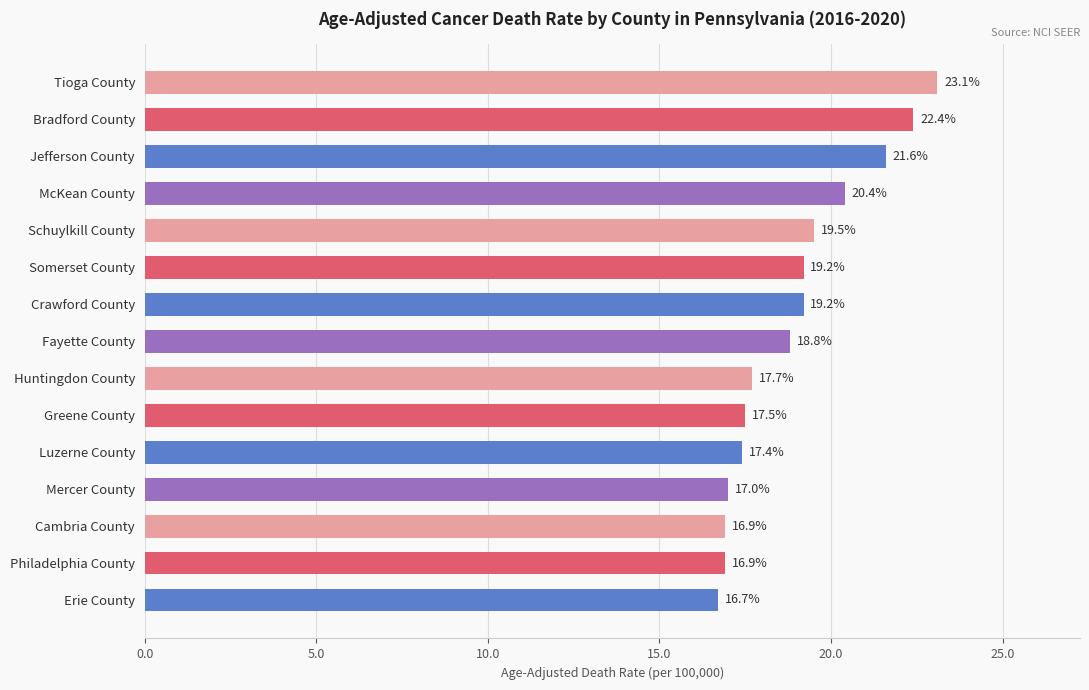

What is the change in value from Luzerne County to Cambria County?

-0.5